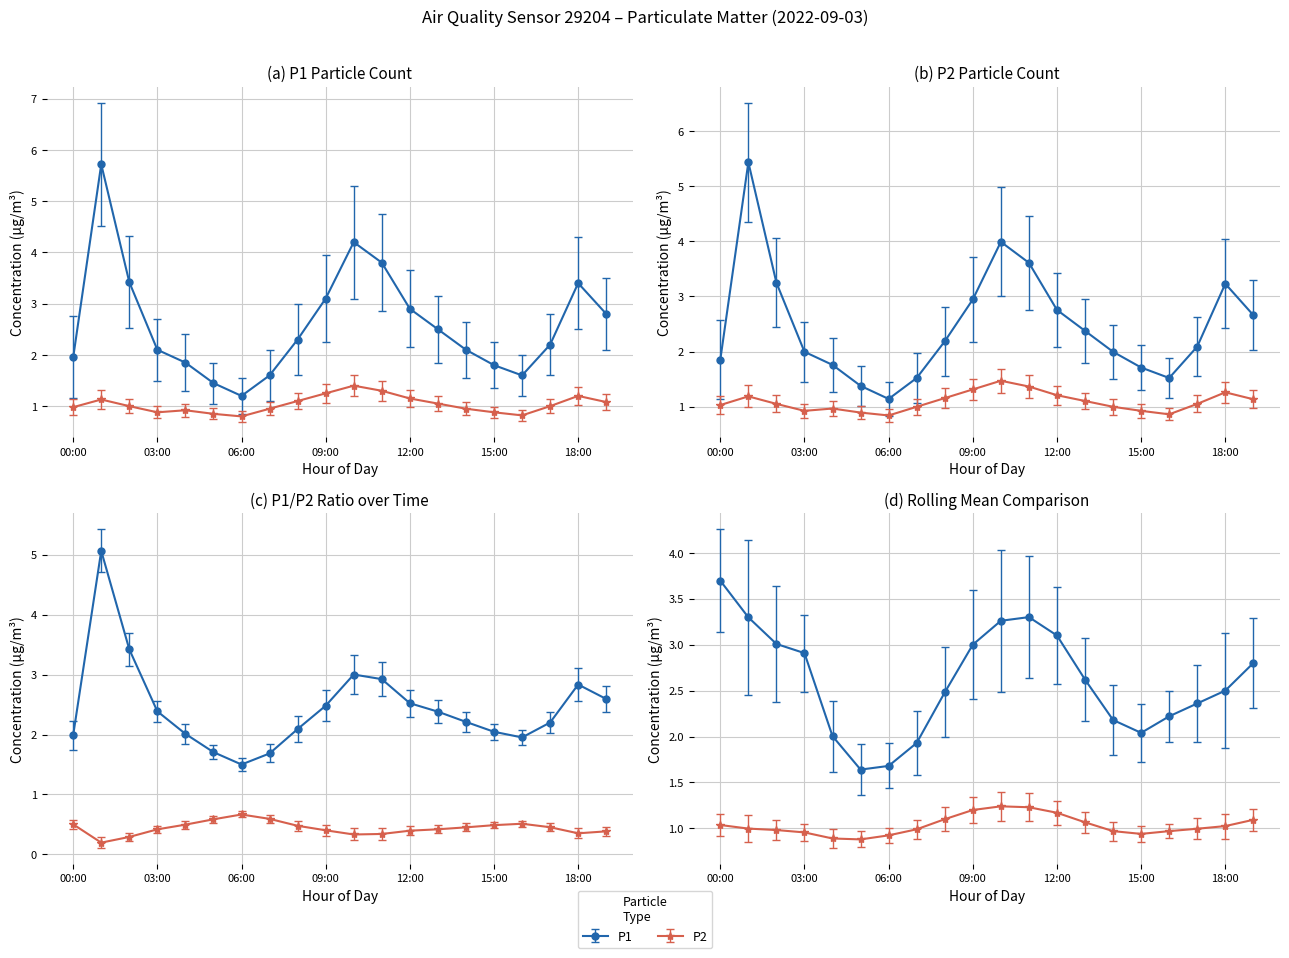

How many values in the P2 series exceed 1?

12